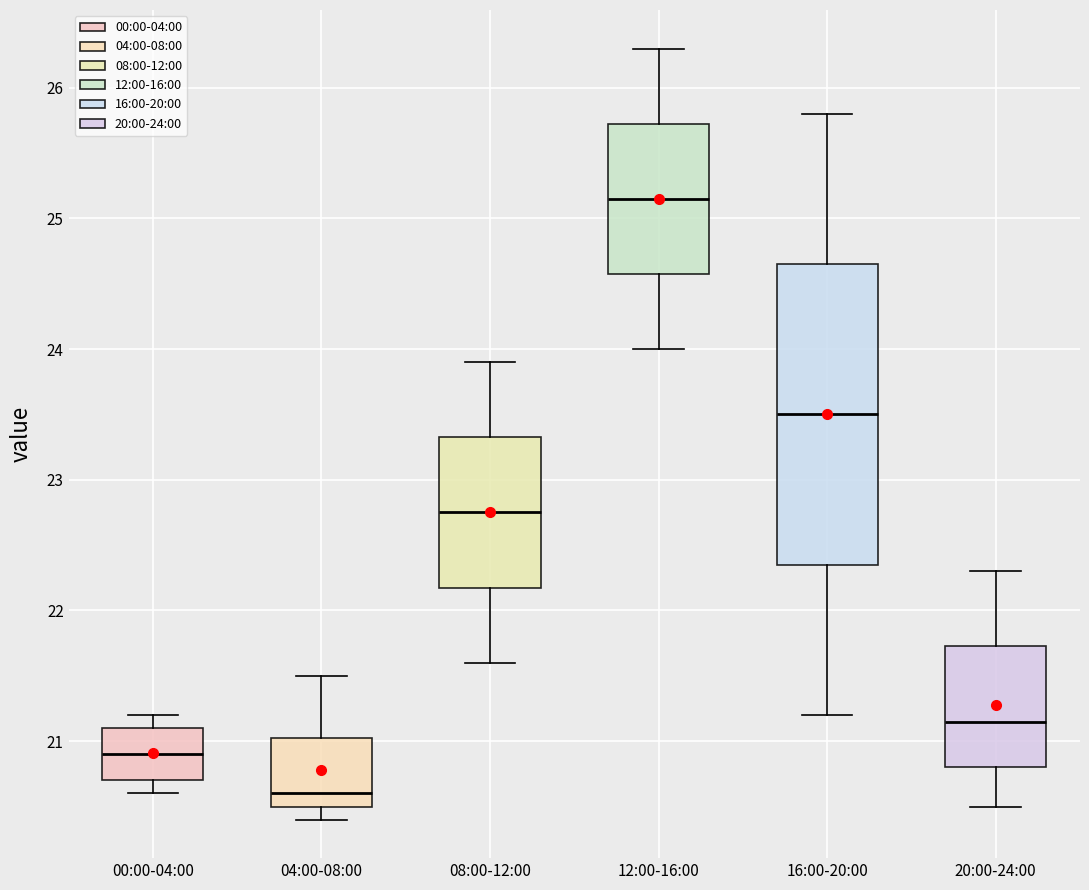

Which box is the tallest, from its lower edge to its upper edge?

16:00-20:00